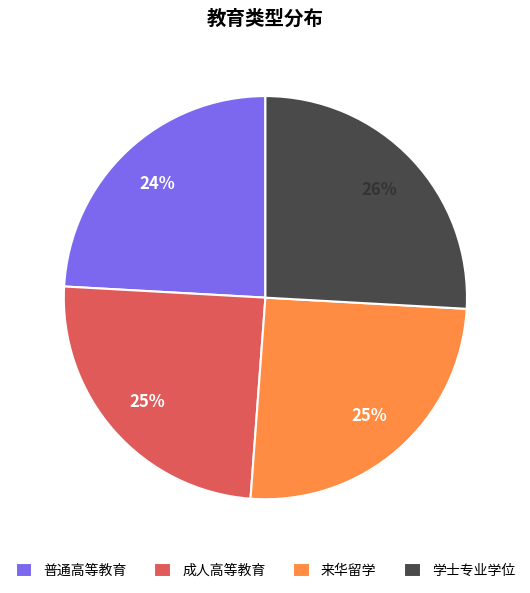

Does 学士专业学位 account for over 50% of the chart?

No